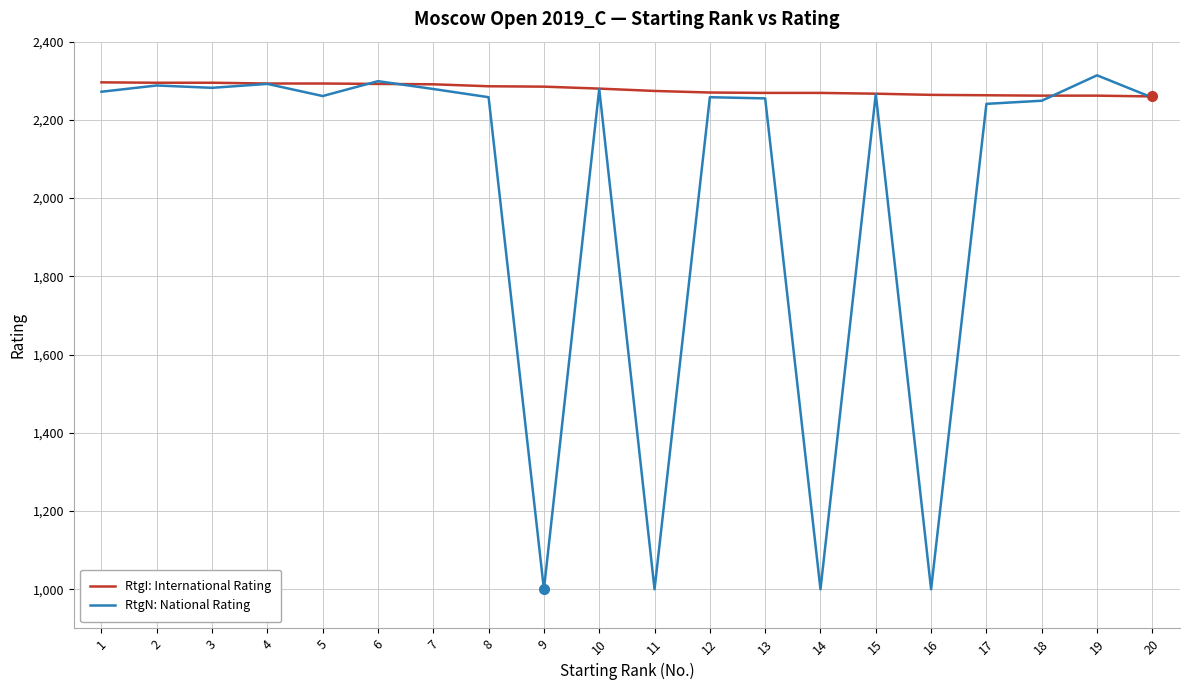

The value of RtgI: International Rating at 14 is 2269. True or false?

True